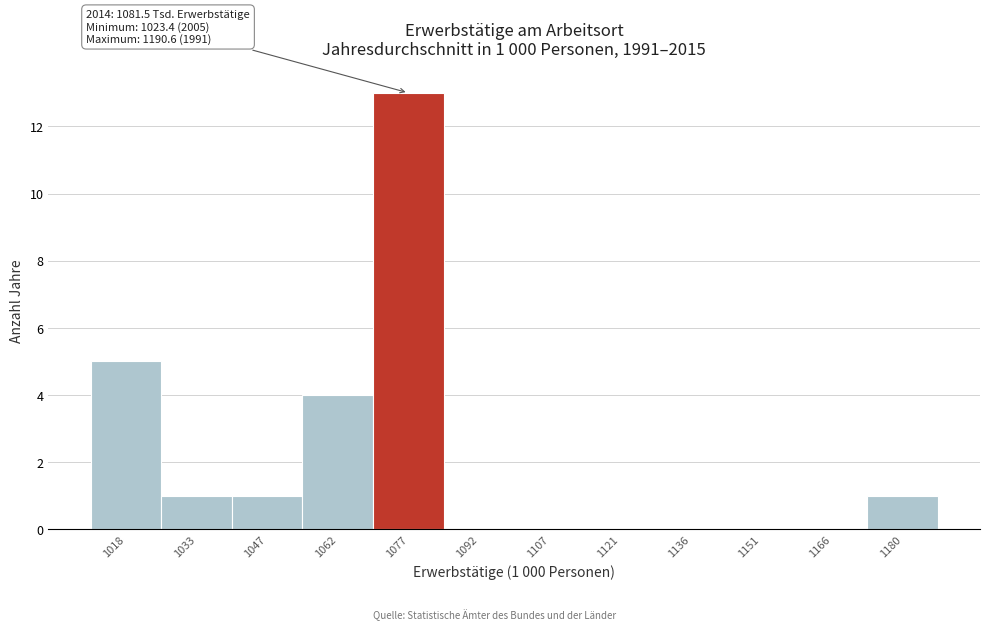

Reading left to right, transcribe all the data shown in this chart.

1018=5	1033=1	1047=1	1062=4	1077=13	1092=0	1107=0	1121=0	1136=0	1151=0	1166=0	1180=1